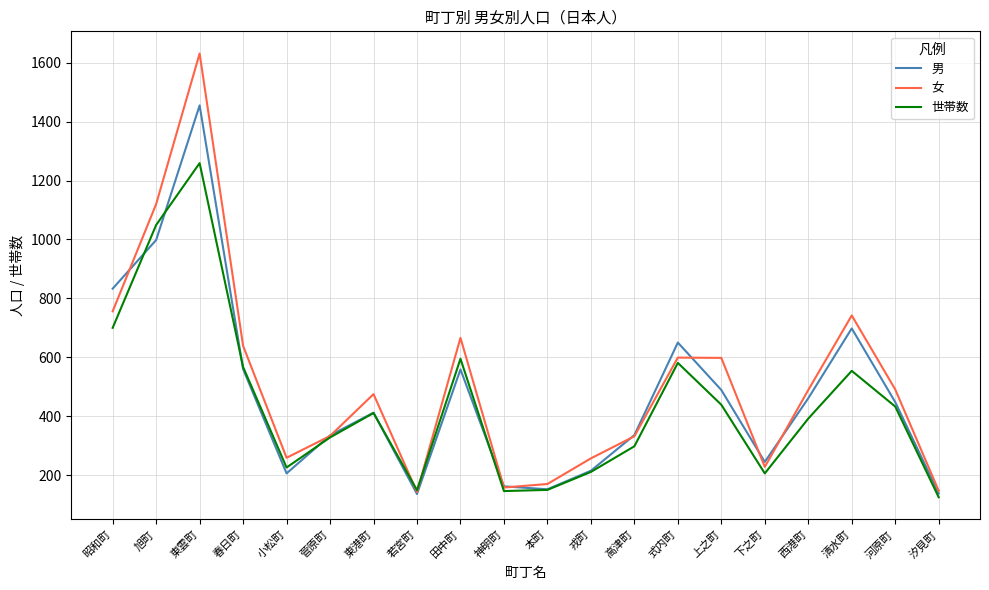

What is the sum of the 女 values at 河原町 and 東港町?

966